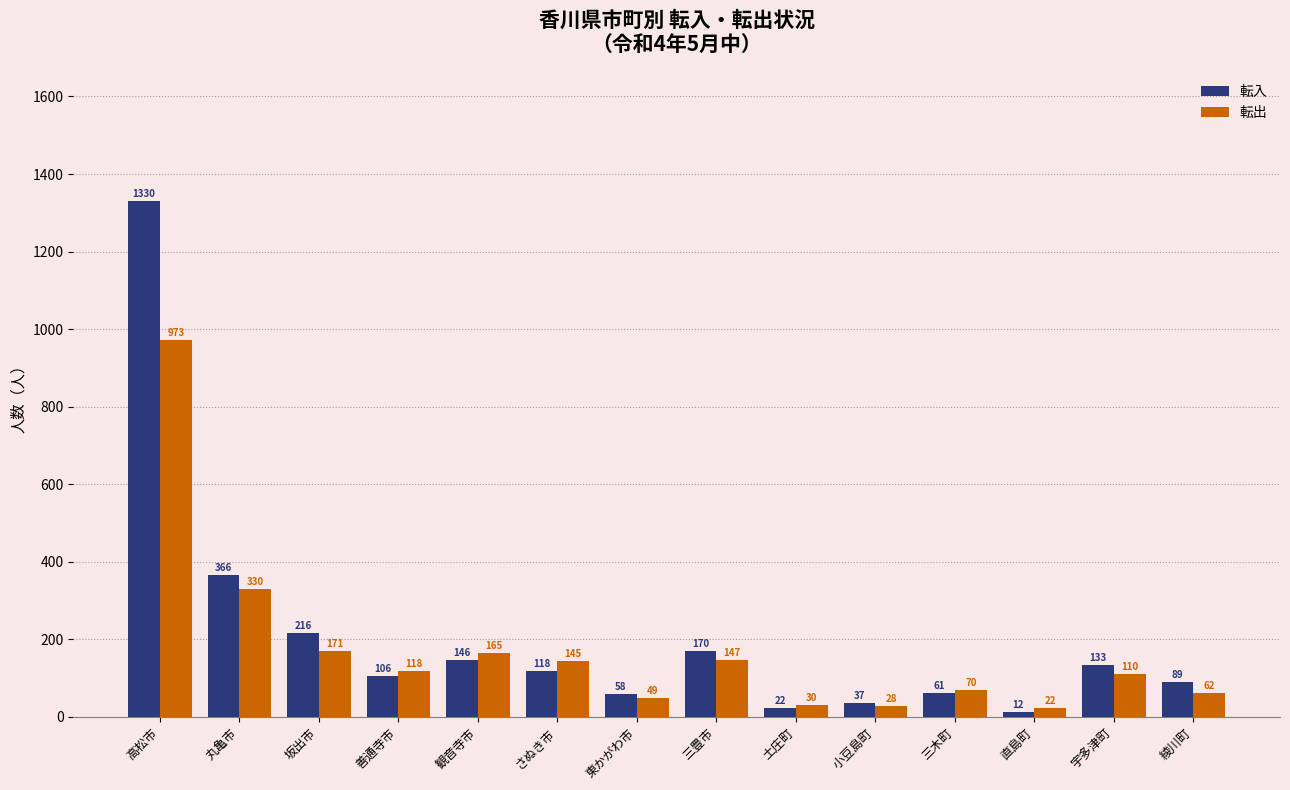

At which category is the sum across all series the highest?

高松市